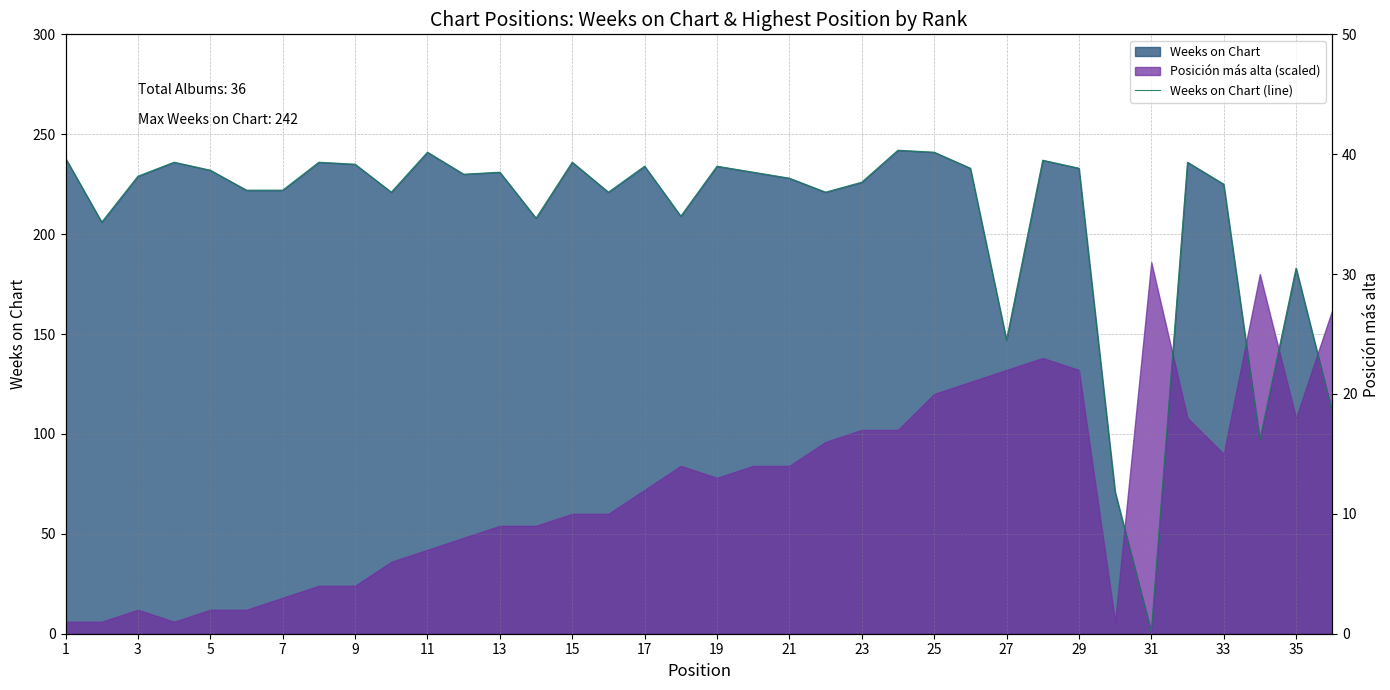

The chart shows a value of 238 at 1. True or false?

True